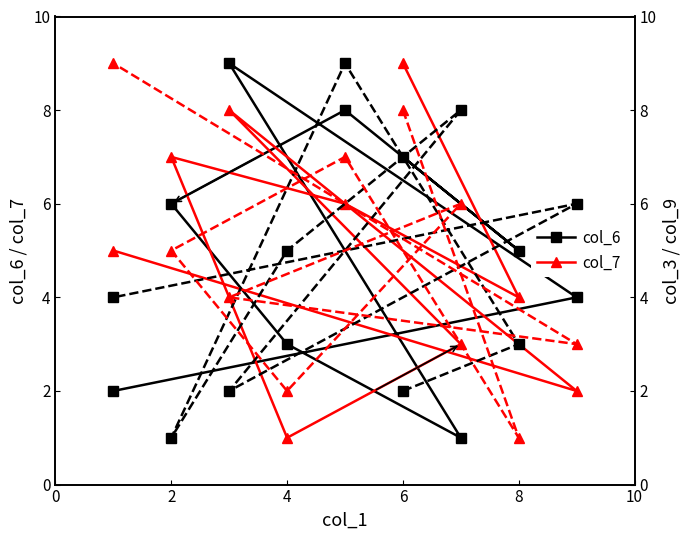

The col_6 series shows 4 at 4. True or false?

False